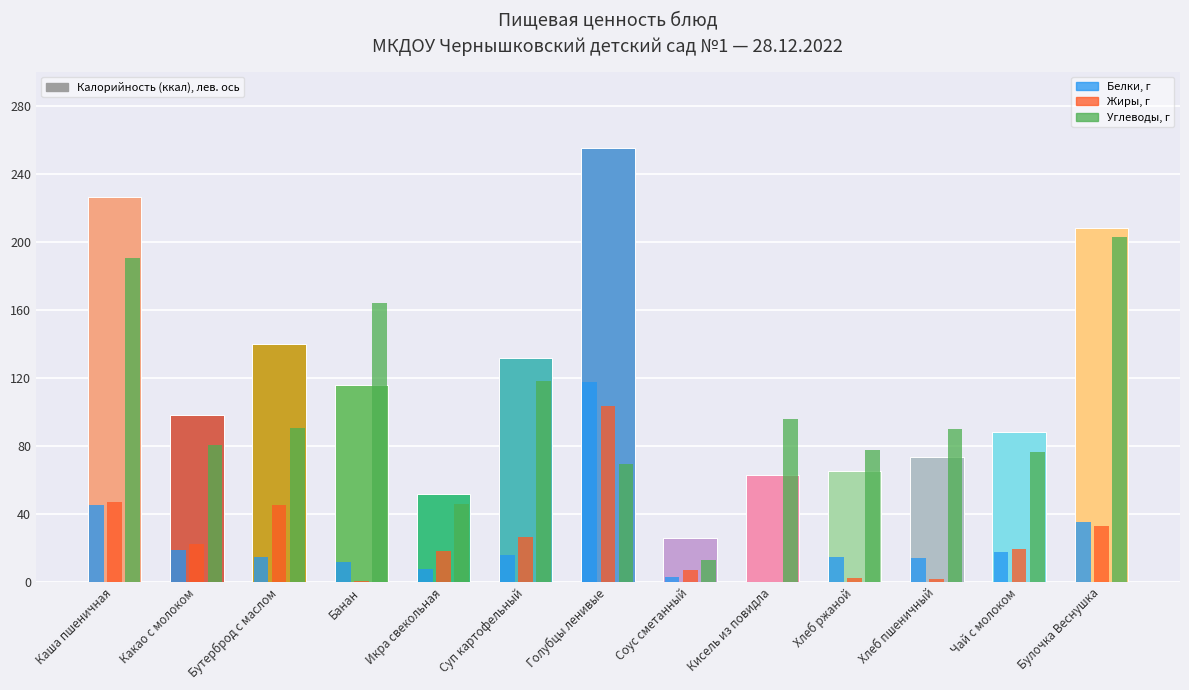

What is the label of the 5th bar from the right?

Кисель из повидла